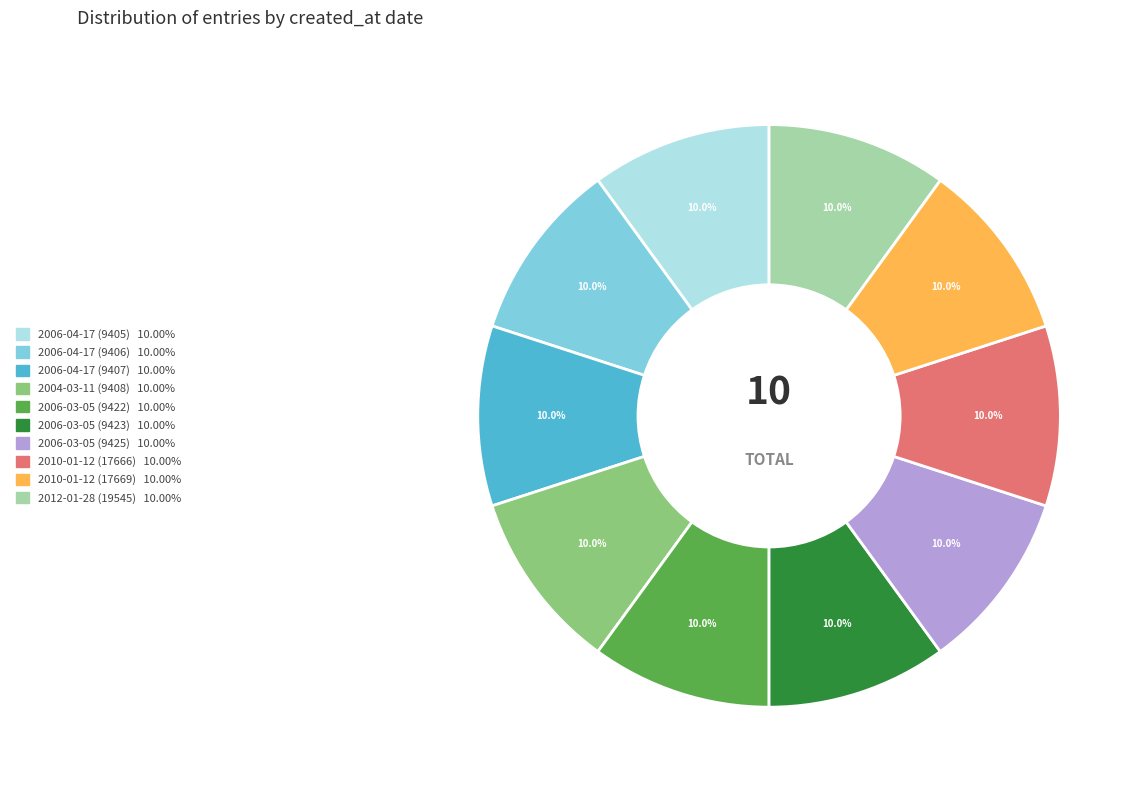

Combined, do 2010-01-12 (17669) and 2012-01-28 (19545) account for over 50%?

No